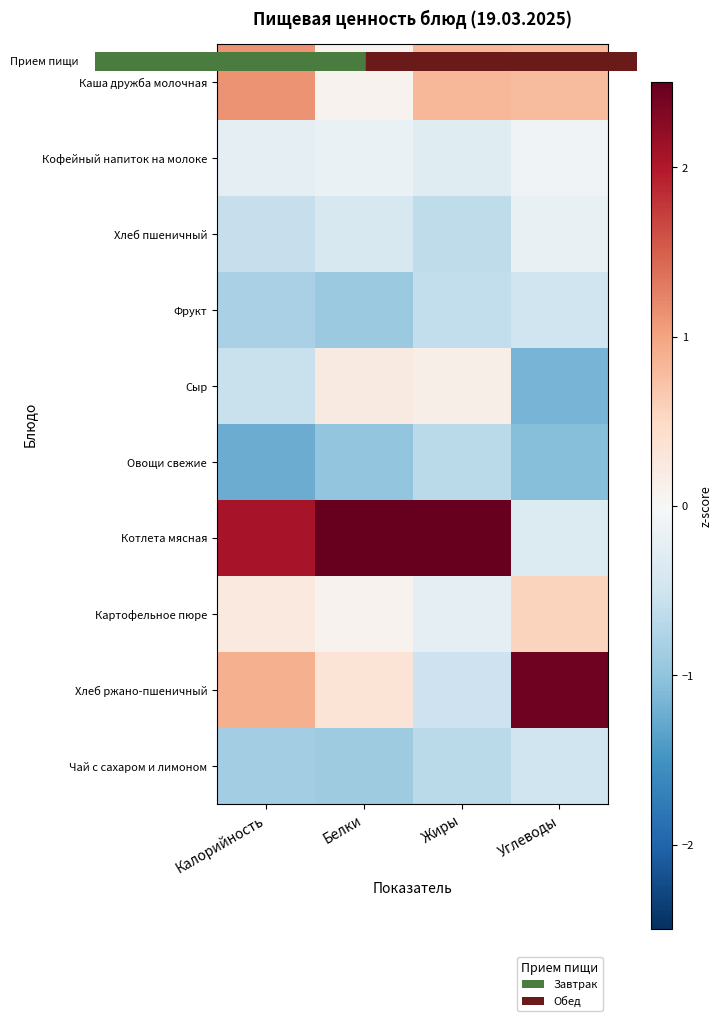

Reading left to right, what are all the values shown in this chart?

Каша дружба молочная: Калорийность=1.1	Белки=0.1	Жиры=0.8	Углеводы=0.8
Кофейный напиток на молоке: Калорийность=-0.2	Белки=-0.2	Жиры=-0.3	Углеводы=-0.1
Хлеб пшеничный: Калорийность=-0.6	Белки=-0.4	Жиры=-0.6	Углеводы=-0.2
Фрукт: Калорийность=-0.8	Белки=-0.9	Жиры=-0.6	Углеводы=-0.5
Сыр: Калорийность=-0.6	Белки=0.2	Жиры=0.2	Углеводы=-1.2
Овощи свежие: Калорийность=-1.2	Белки=-1.0	Жиры=-0.7	Углеводы=-1.1
Котлета мясная: Калорийность=2.1	Белки=2.6	Жиры=2.7	Углеводы=-0.3
Картофельное пюре: Калорийность=0.2	Белки=0.1	Жиры=-0.2	Углеводы=0.6
Хлеб ржано-пшеничный: Калорийность=0.9	Белки=0.3	Жиры=-0.5	Углеводы=2.4
Чай с сахаром и лимоном: Калорийность=-0.9	Белки=-0.9	Жиры=-0.7	Углеводы=-0.5